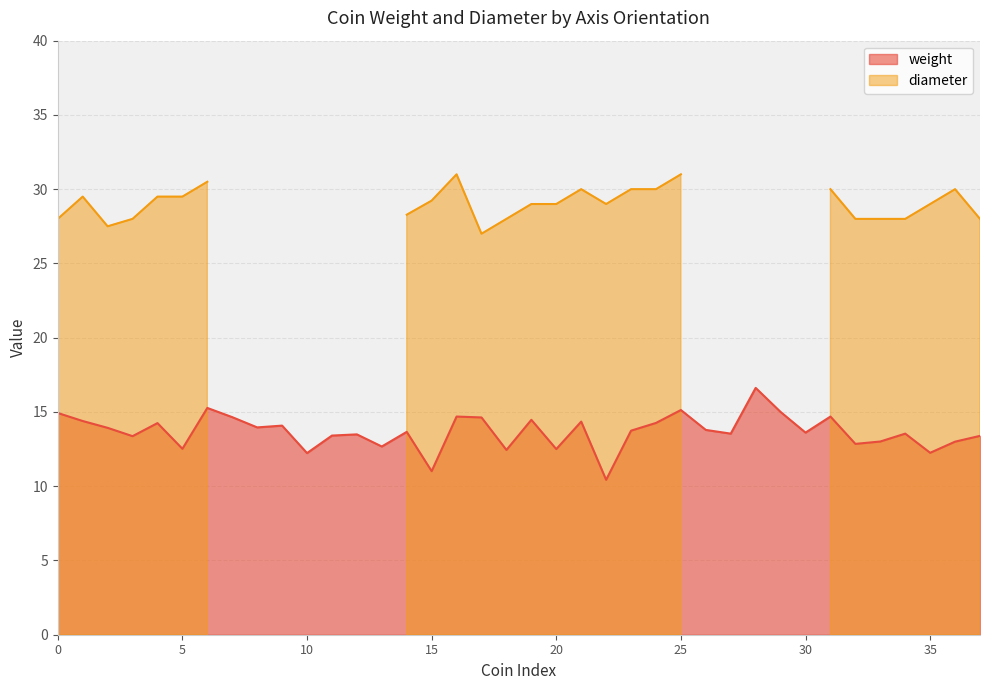

What is the average value?

13.7